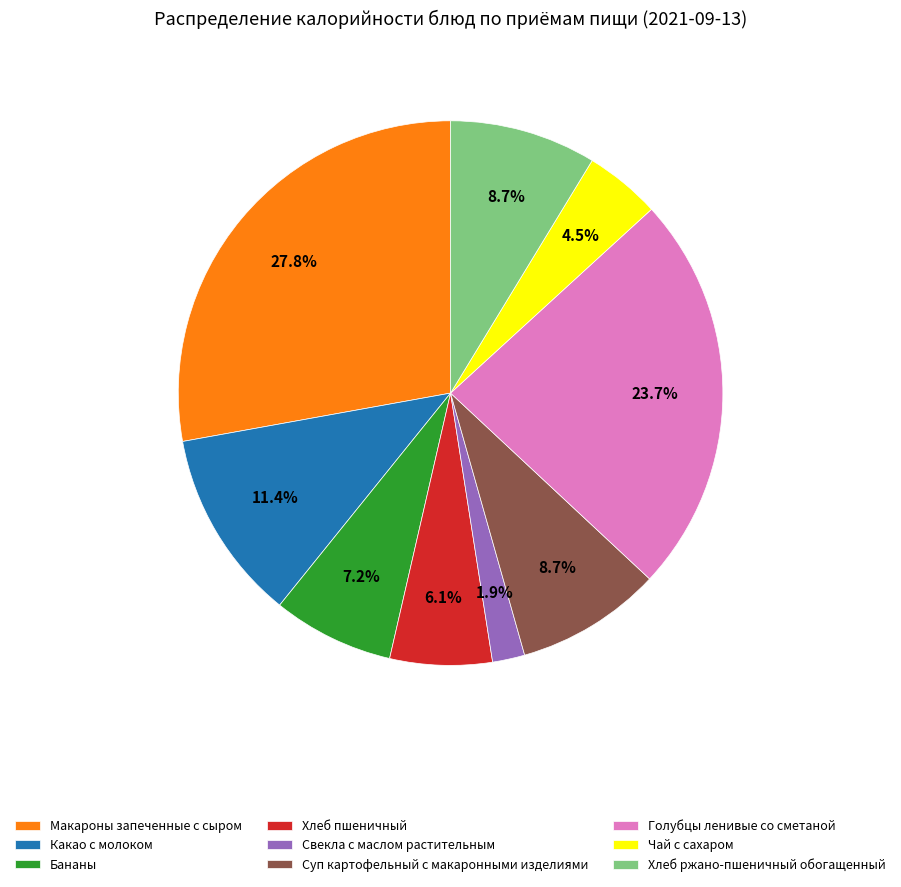

What percentage is the Какао с молоком slice, to the nearest percent?

11%